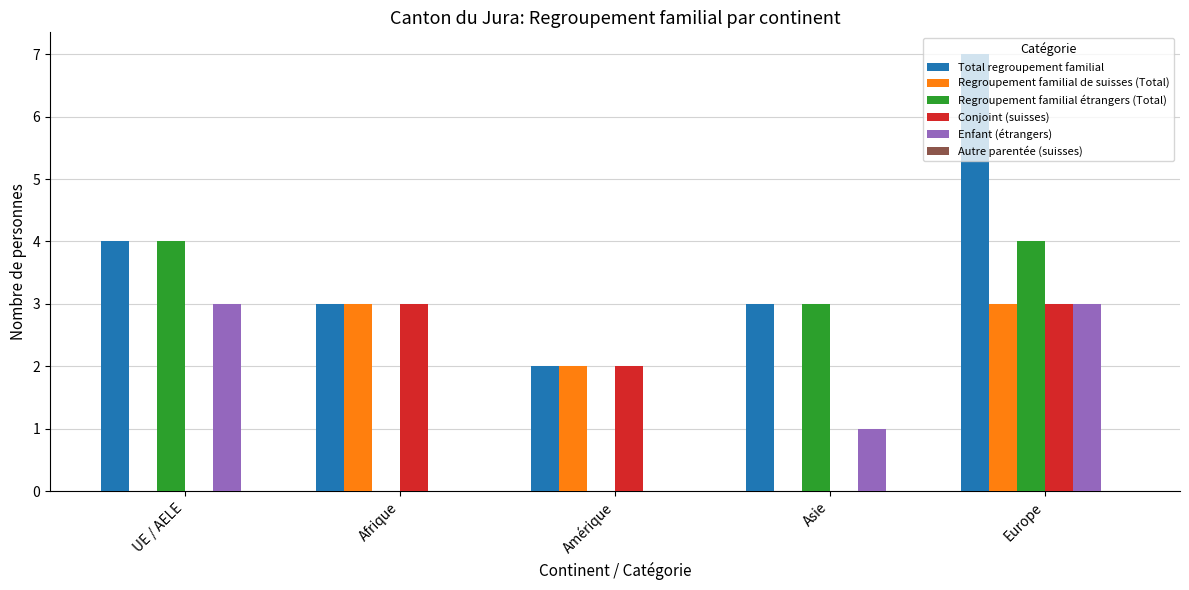

At which label does Regroupement familial de suisses (Total) first exceed 2?

Afrique